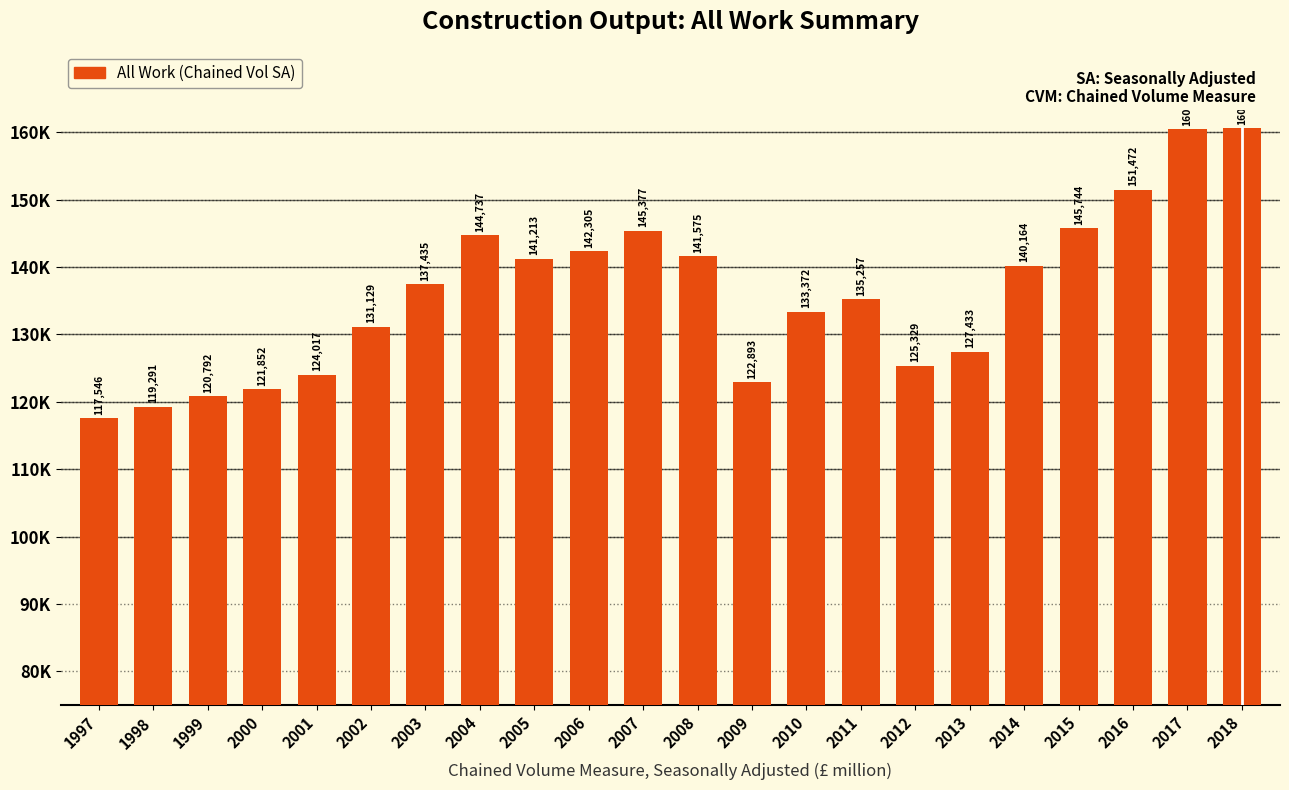

The chart shows a value of 141213 at 2005. True or false?

True